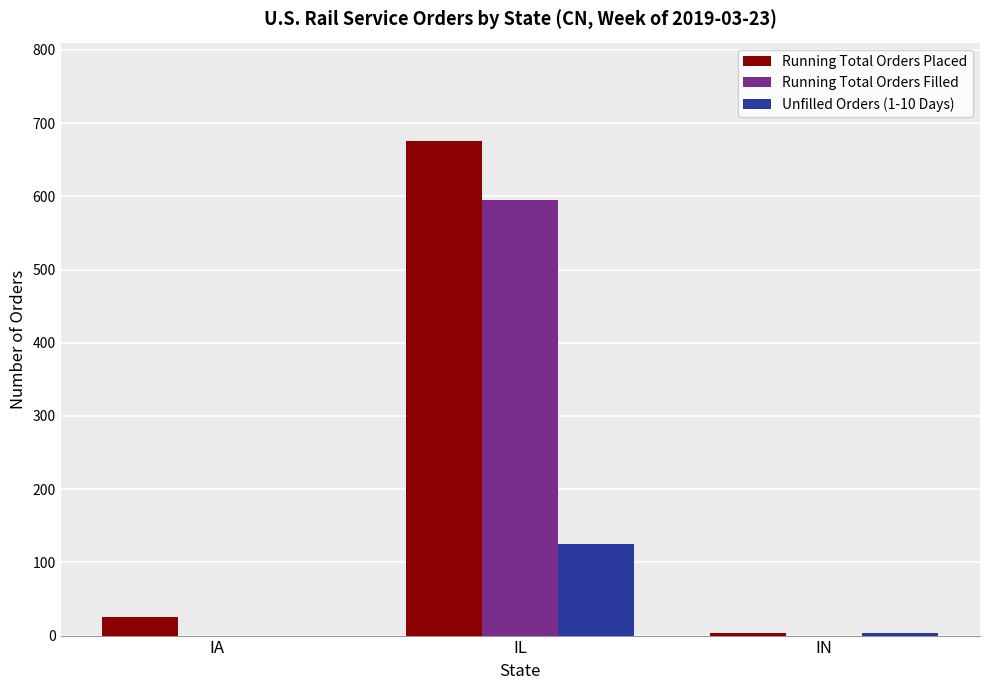

What are all the series names shown in the legend?

Running Total Orders Placed, Running Total Orders Filled, Unfilled Orders (1-10 Days)